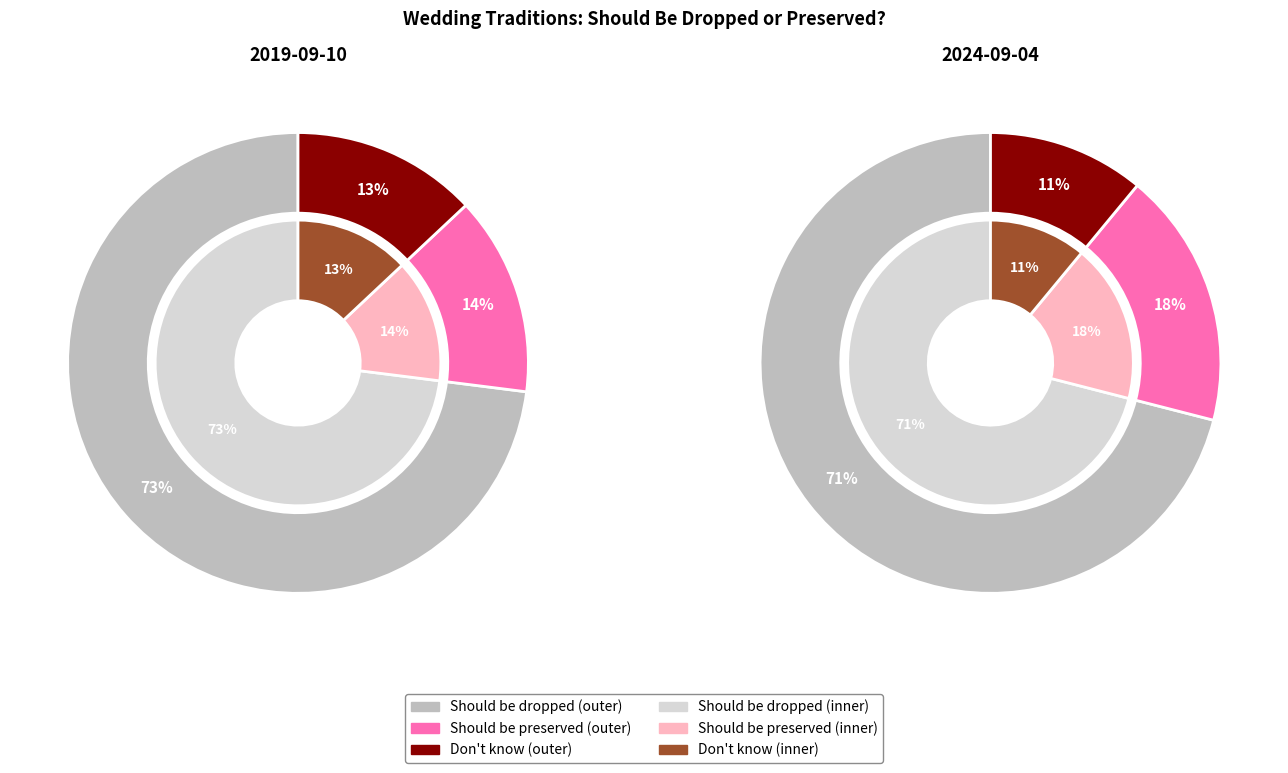

The Should be dropped slice represents 9% of the pie. True or false?

False